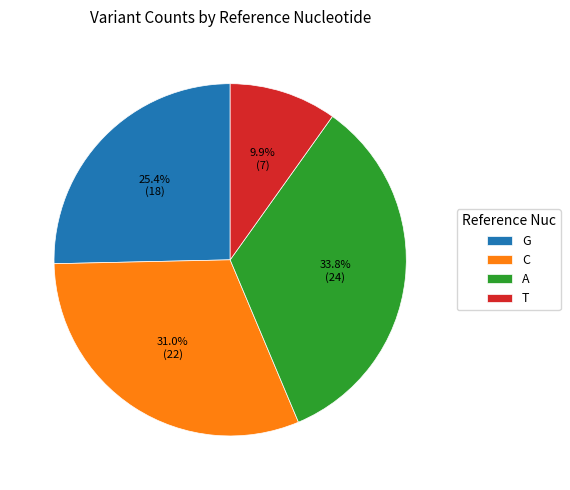

To the nearest percent, what is the difference between the largest and smallest slice percentages?

24%